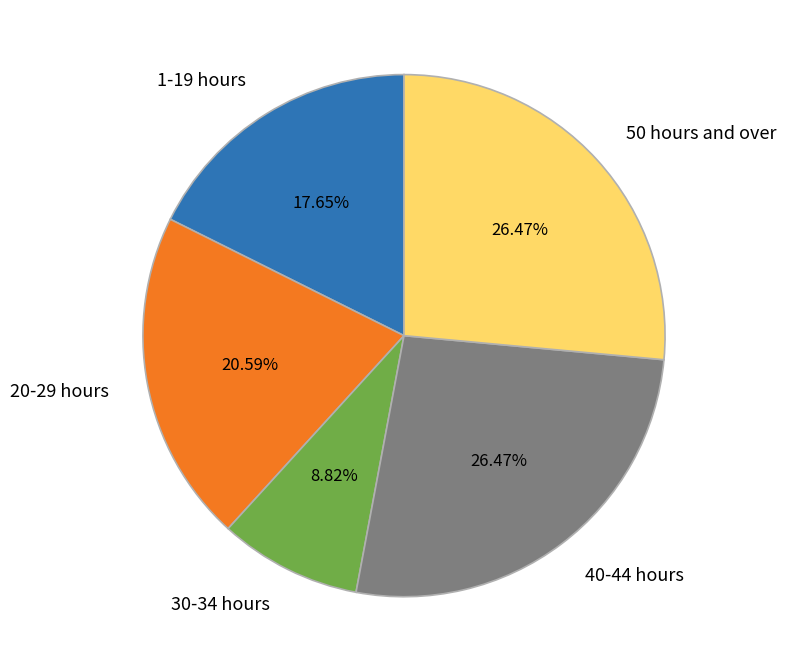

To the nearest percent, what is the combined percentage of 40-44 hours and 50 hours and over?

53%